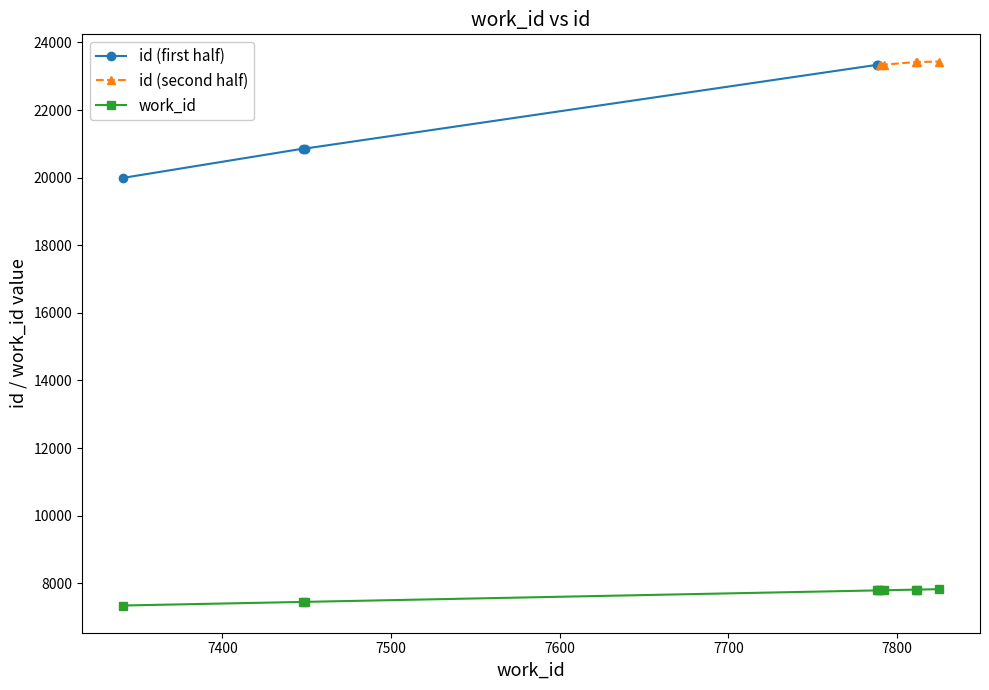

The value at 7789 is 7789. True or false?

True